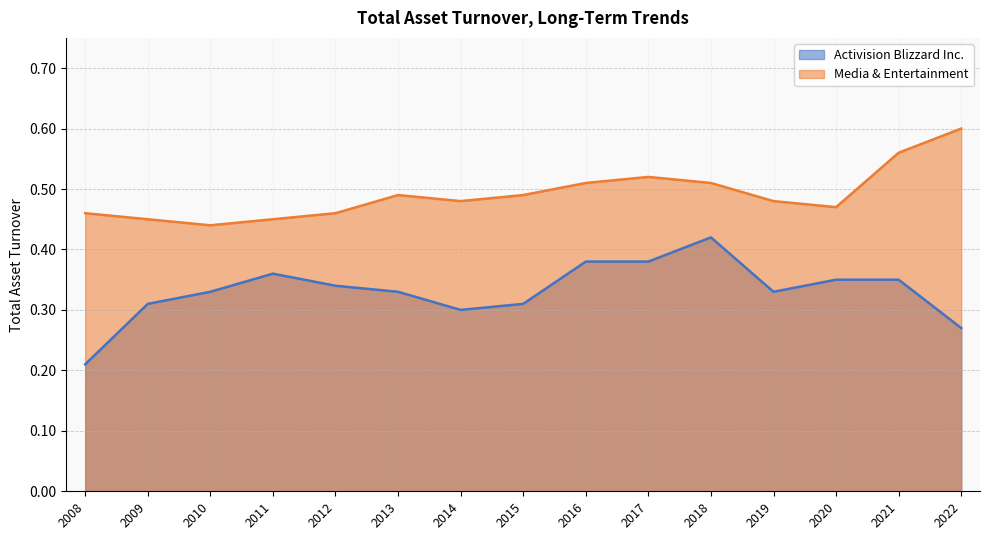

At which category is the sum across all series the highest?

2018